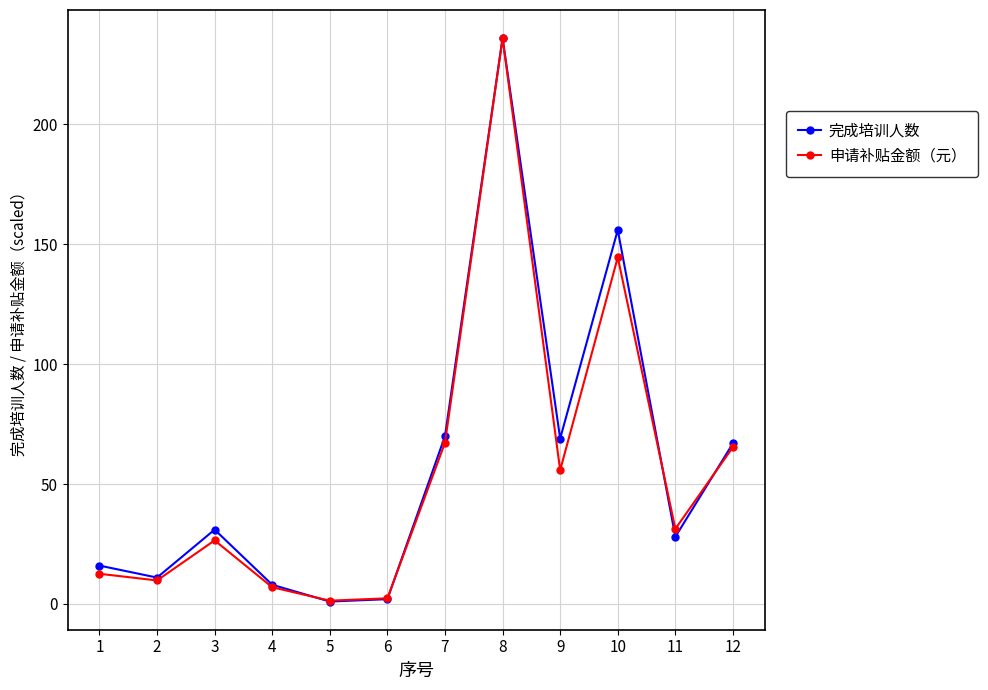

What is the sum of the 完成培训人数 values at 4 and 5?

9.0